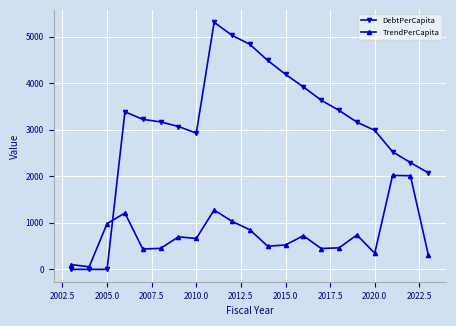

List the series in order of their peak value, highest first.

DebtPerCapita, TrendPerCapita